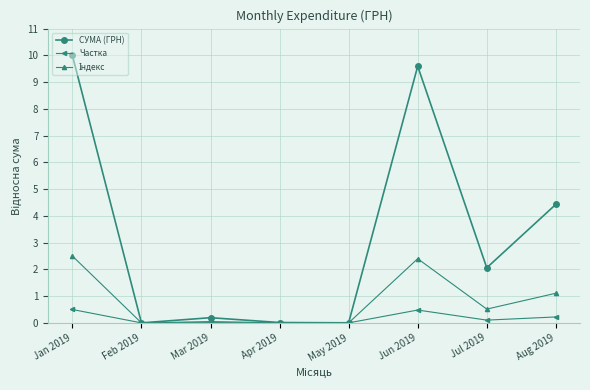

At which category is the sum across all series the highest?

Jan 2019